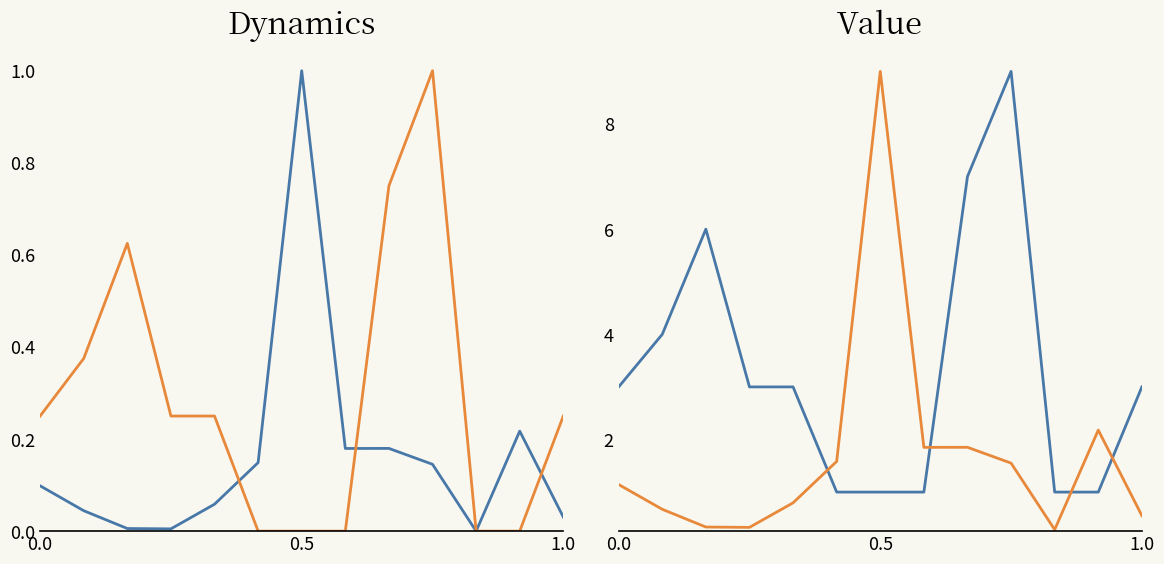

Is the value of Body at 0.0 greater than the value of Pořadí at 1.0?

No